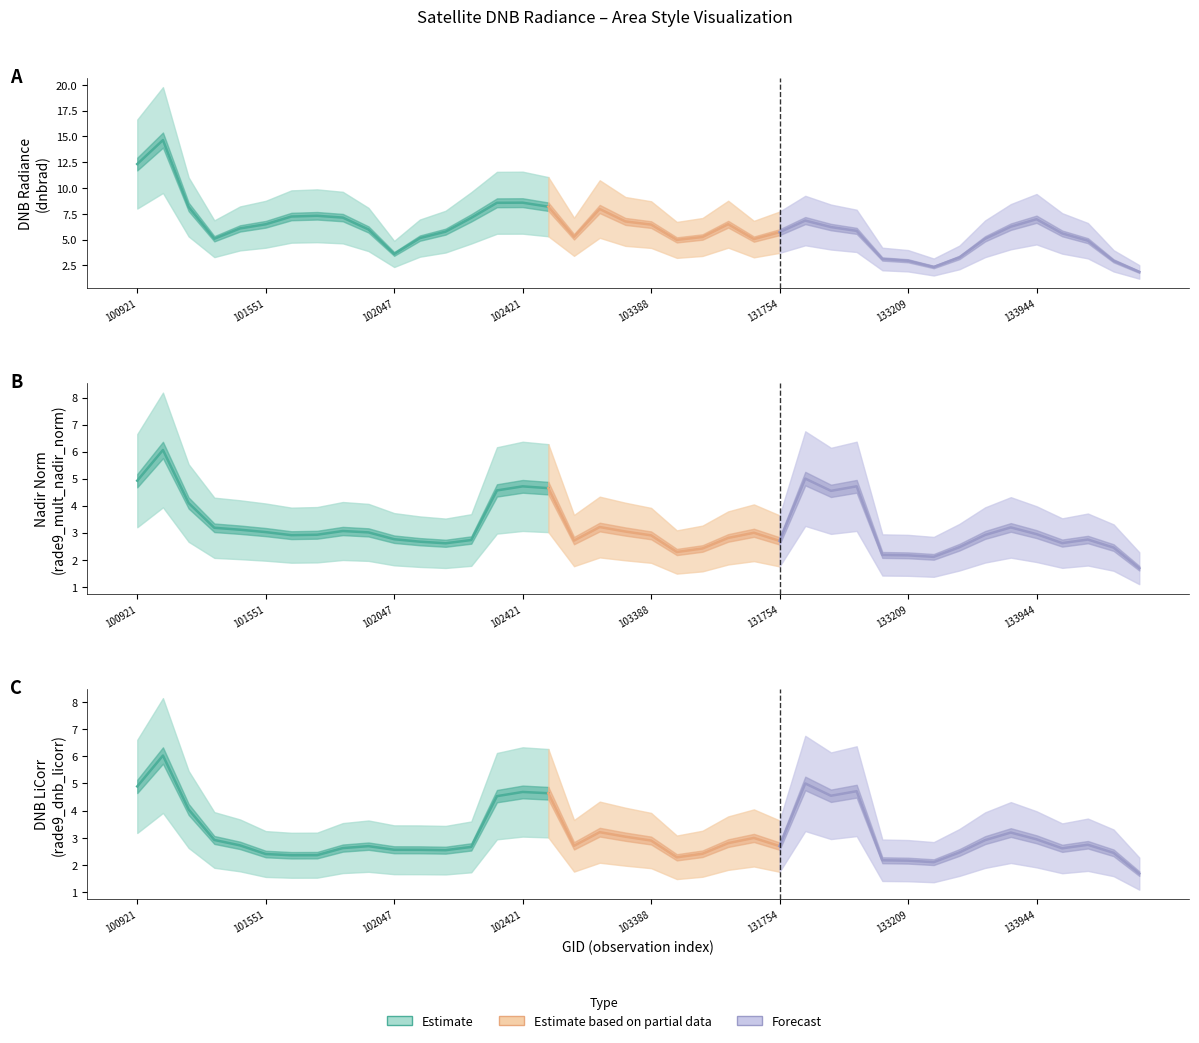

Is this an area chart (filled region under the line)?

No